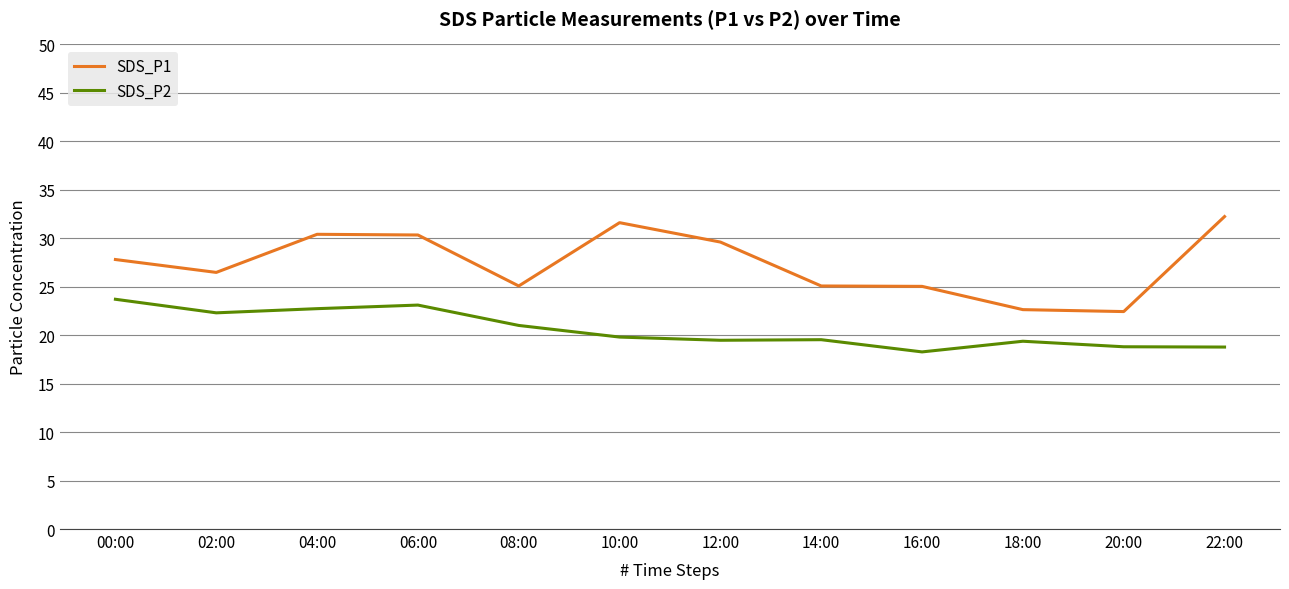

Rank the series by their average value, from highest to lowest.

SDS_P1, SDS_P2